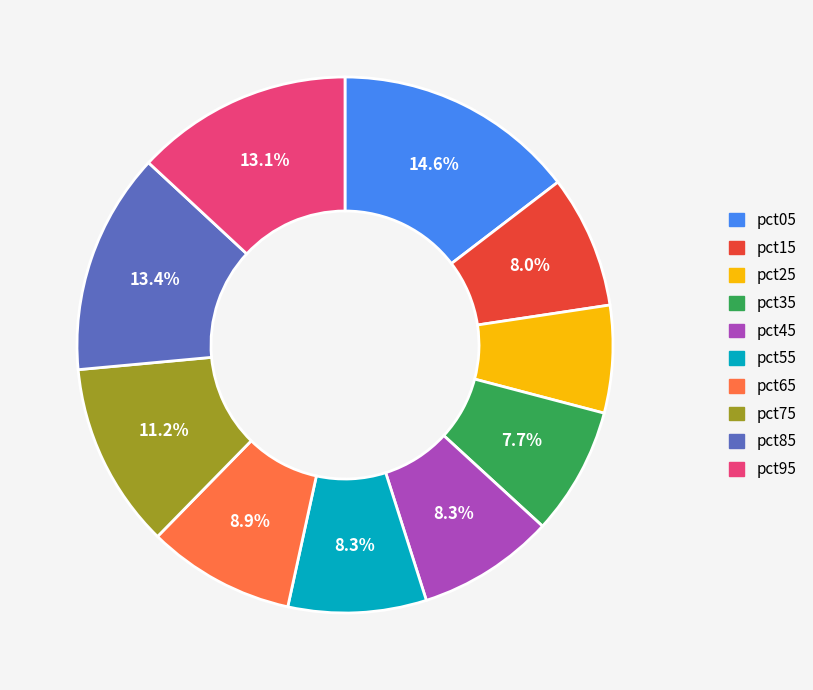

To the nearest percent, what is the difference between the largest and smallest slice percentages?

8%